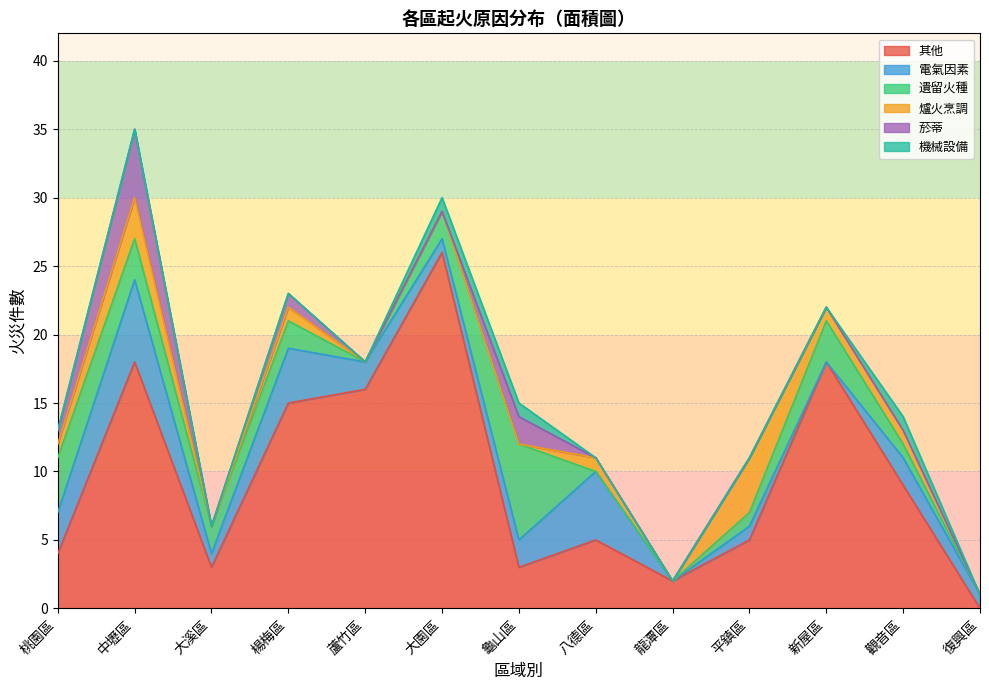

What are all the series names shown in the legend?

其他, 電氣因素, 遺留火種, 爐火烹調, 菸蒂, 機械設備